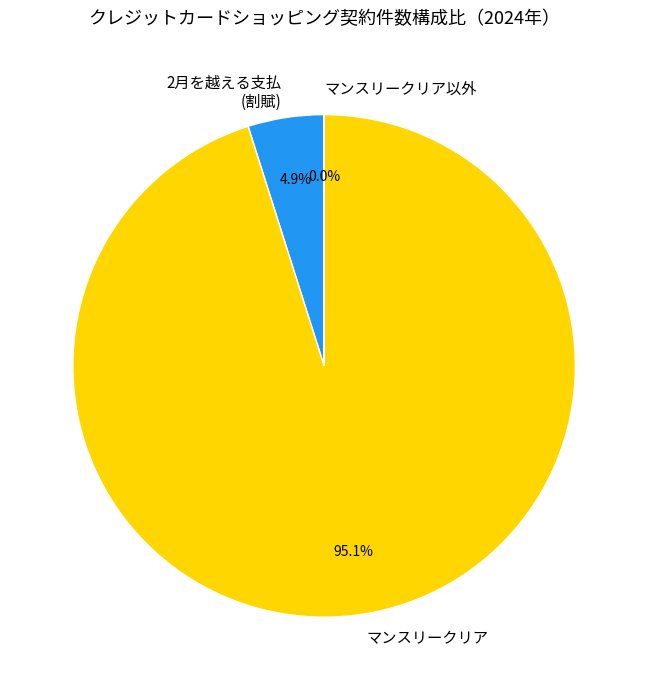

Between 2月を越える支払 (割賦) and マンスリークリア, which is larger?

マンスリークリア